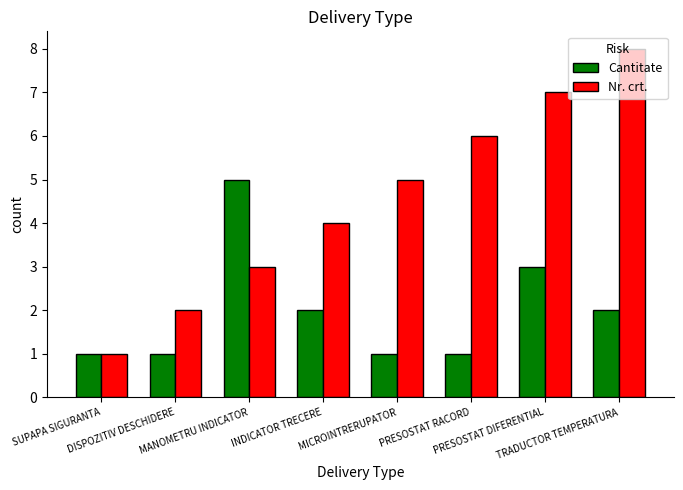

List the series in order of their overall mean, lowest first.

Cantitate, Nr. crt.